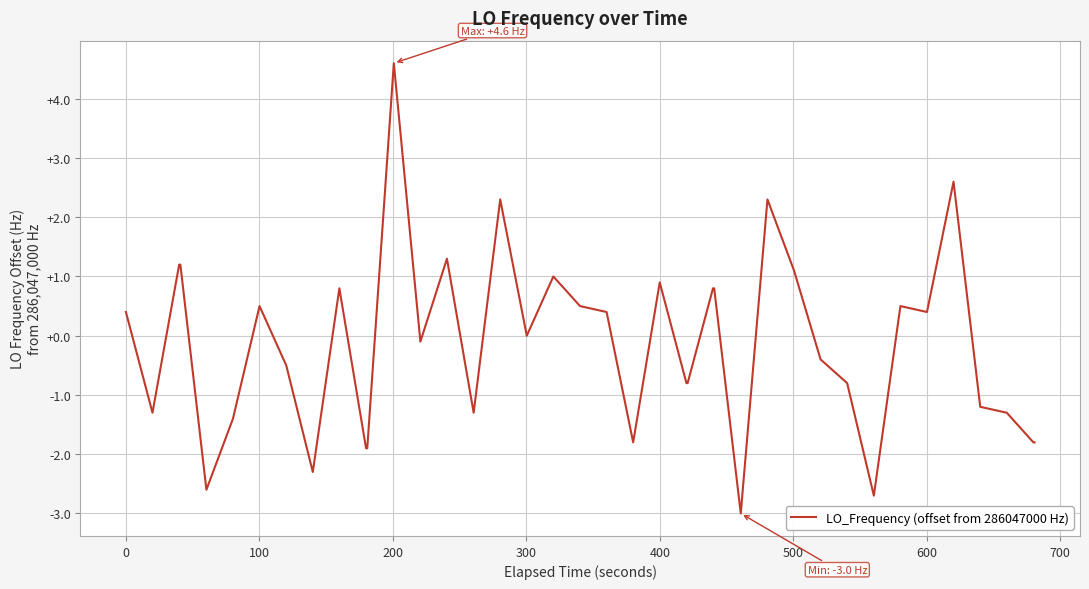

What is the difference between the maximum and minimum values?

7.6